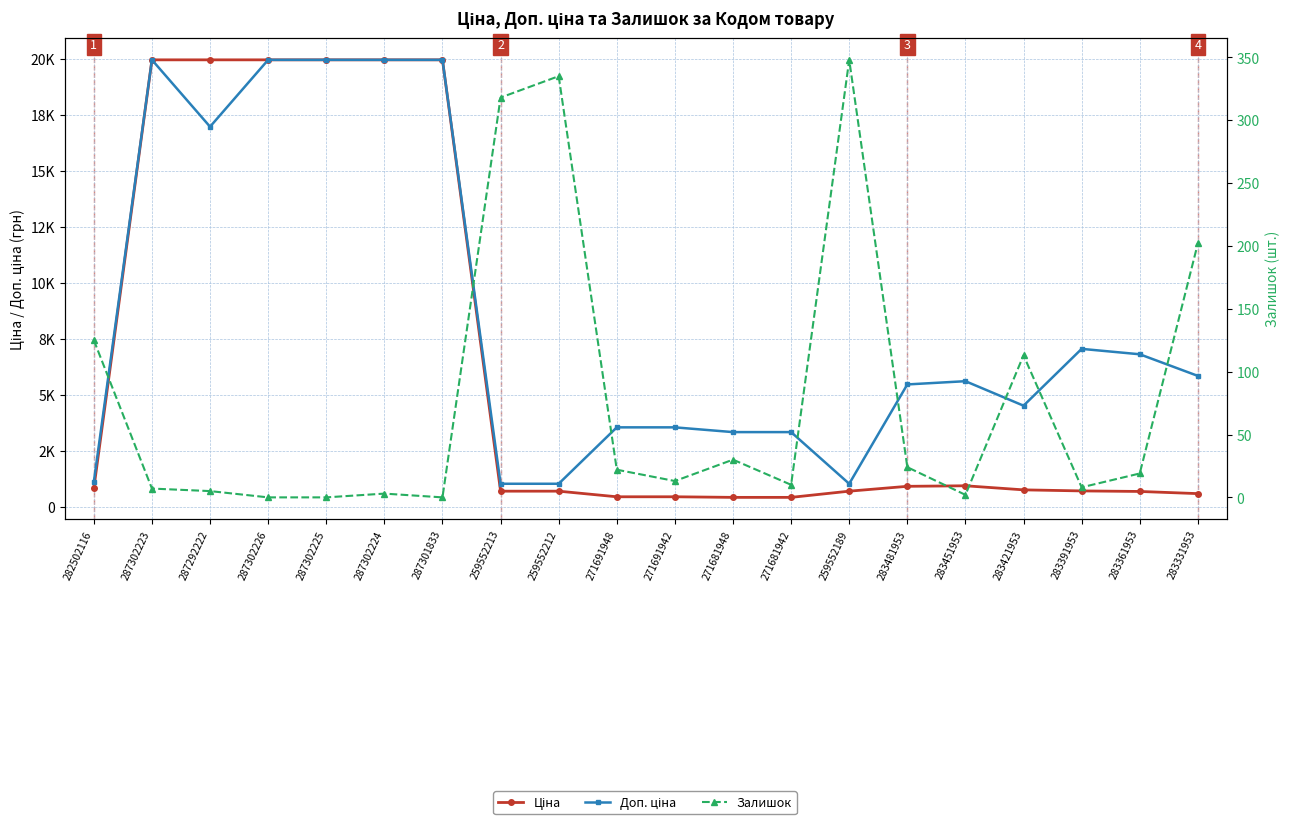

What value does the Доп. ціна series have at 283391953?

7051.3